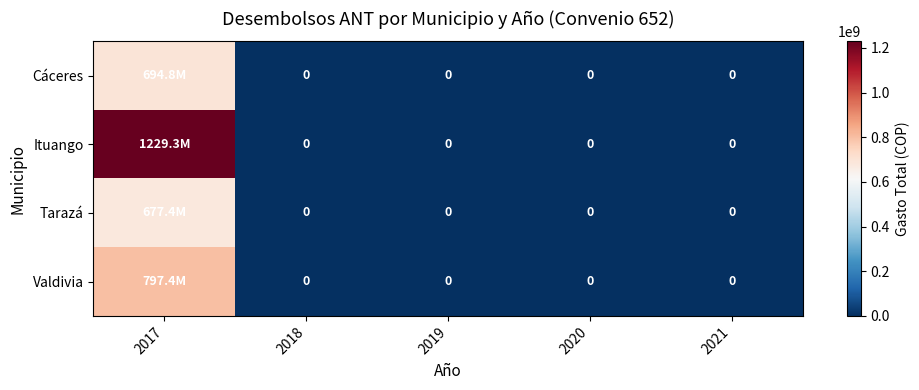

Is the value of Valdivia at 2020 greater than the value of Tarazá at 2020?

No